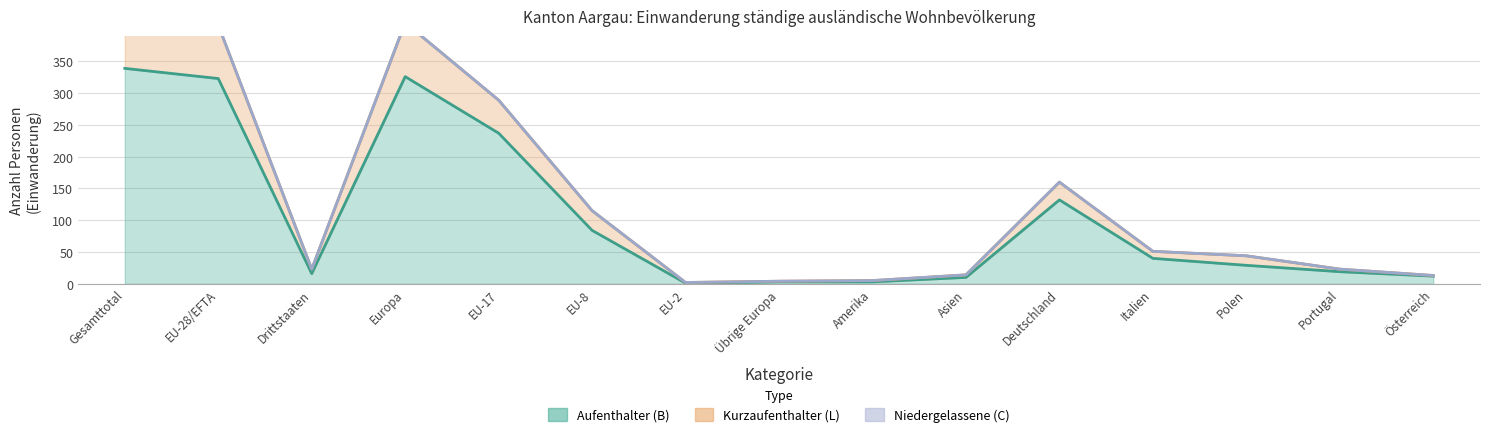

Reading right to left, list all the values displayed in this chart.

Total (B): 12	19	29	40	132	10	3	3	1	84	237	326	16	323	339
Total (L): 13	23	44	51	160	14	5	4	2	115	289	411	23	407	430